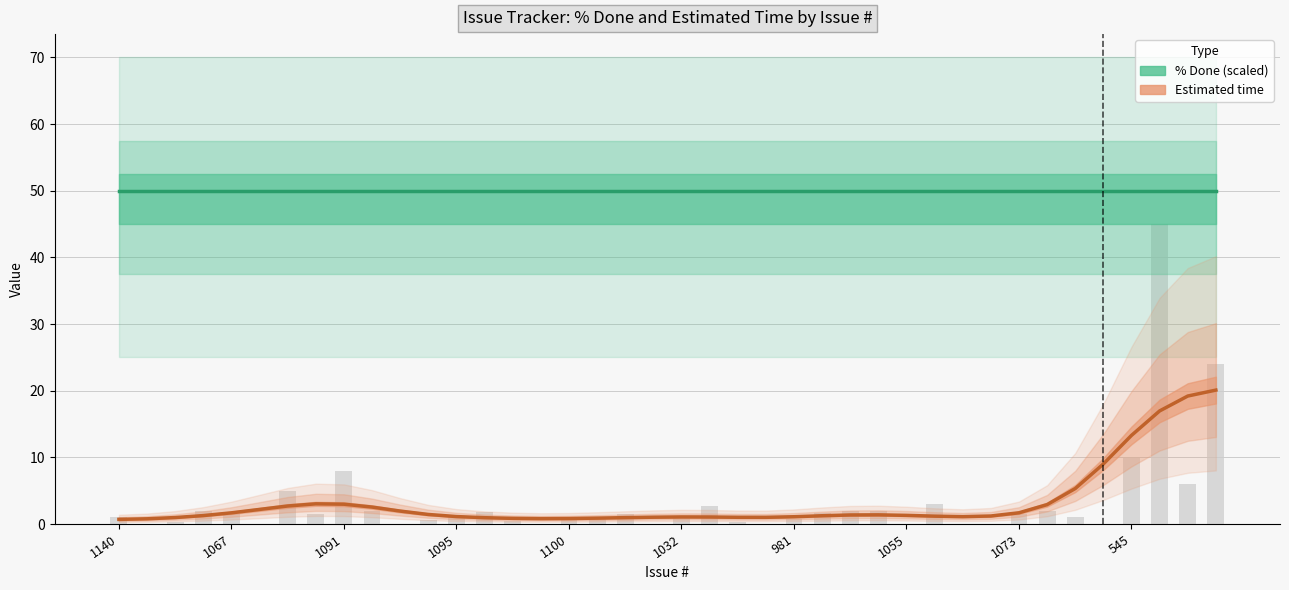

Rank the series by their maximum value, from lowest to highest.

Estimated time, % Done (scaled)